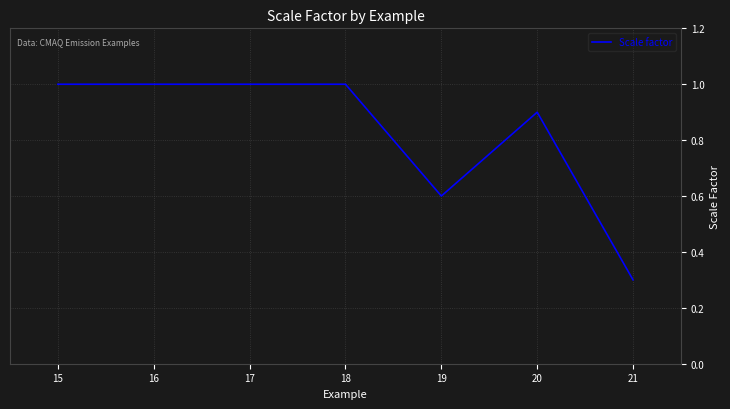

What is the maximum value shown in the chart?

1.0